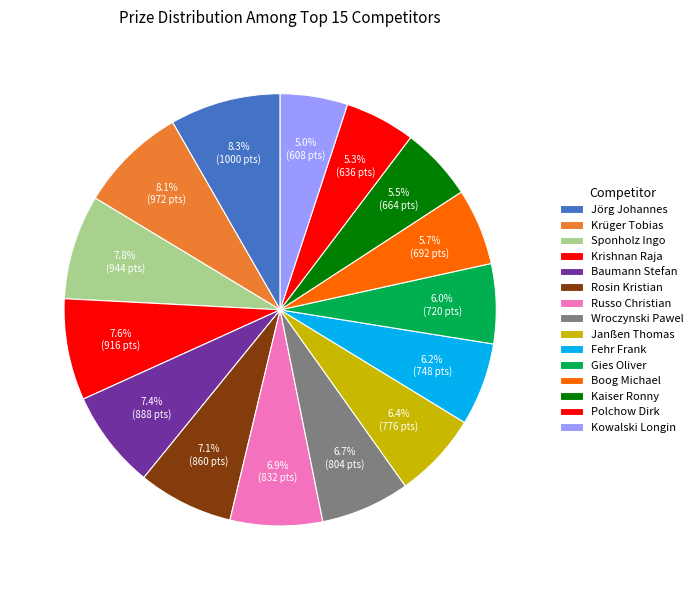

To the nearest percent, what is the combined percentage of Rosin Kristian and Kowalski Longin?

12%